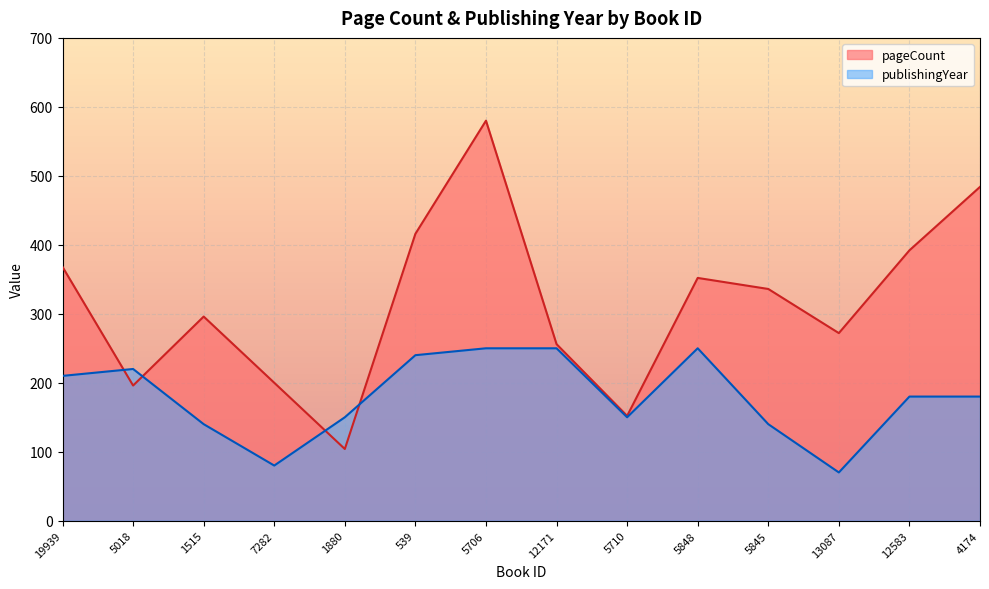

The value of publishingYear at 5706 is 409. True or false?

False